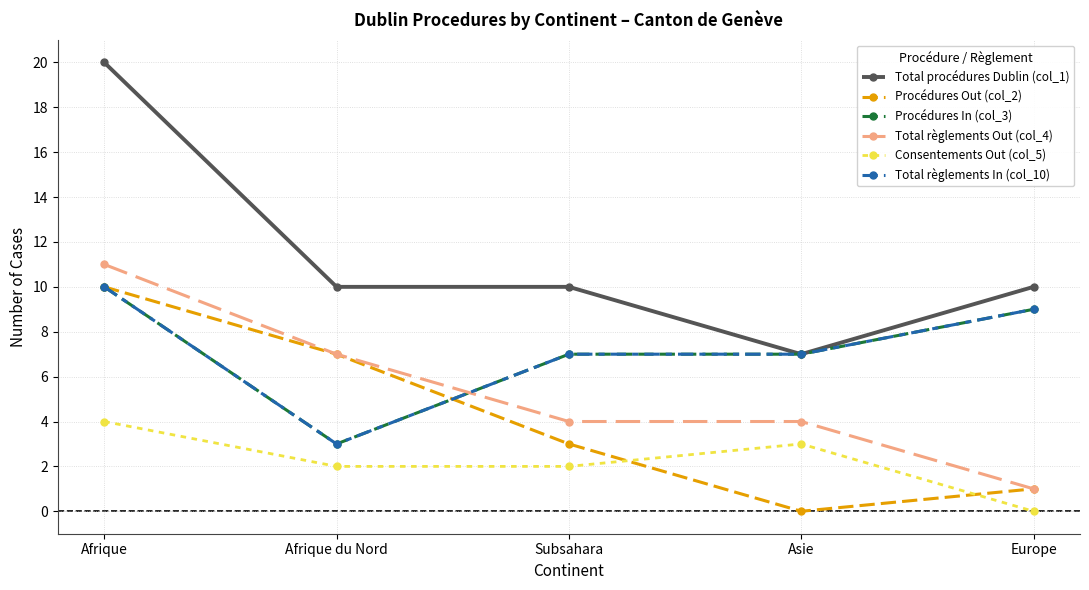

Is this an area chart (filled region under the line)?

No